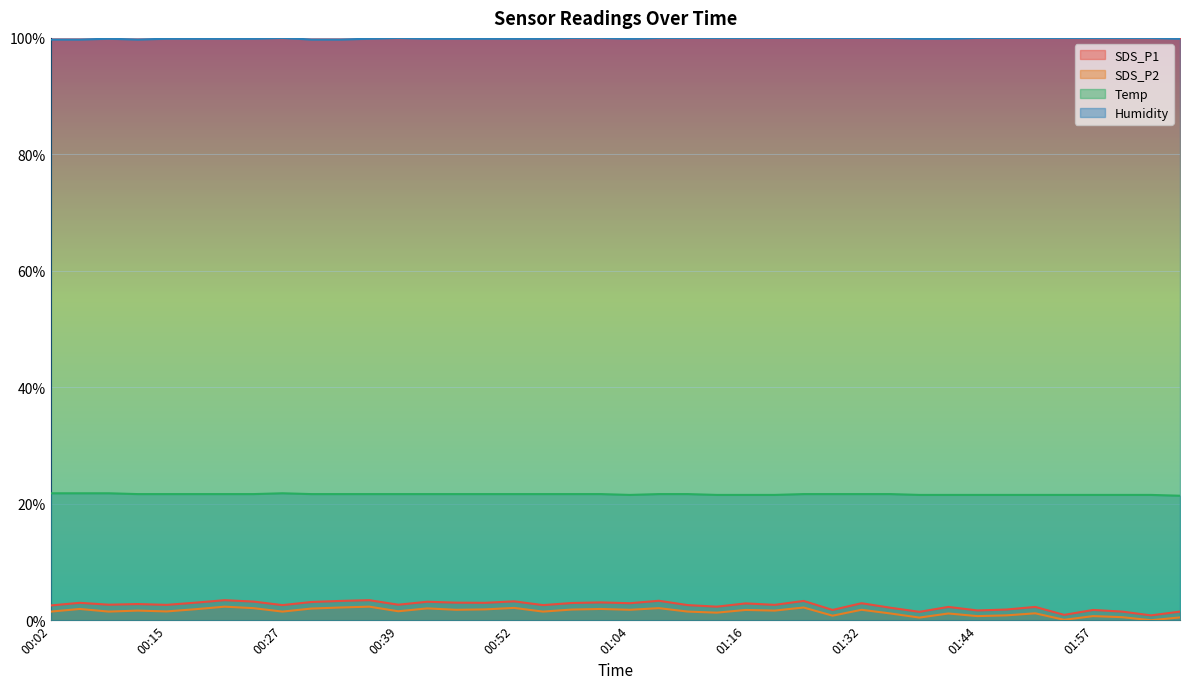

What is the total value across all series at 01:01?

1.3